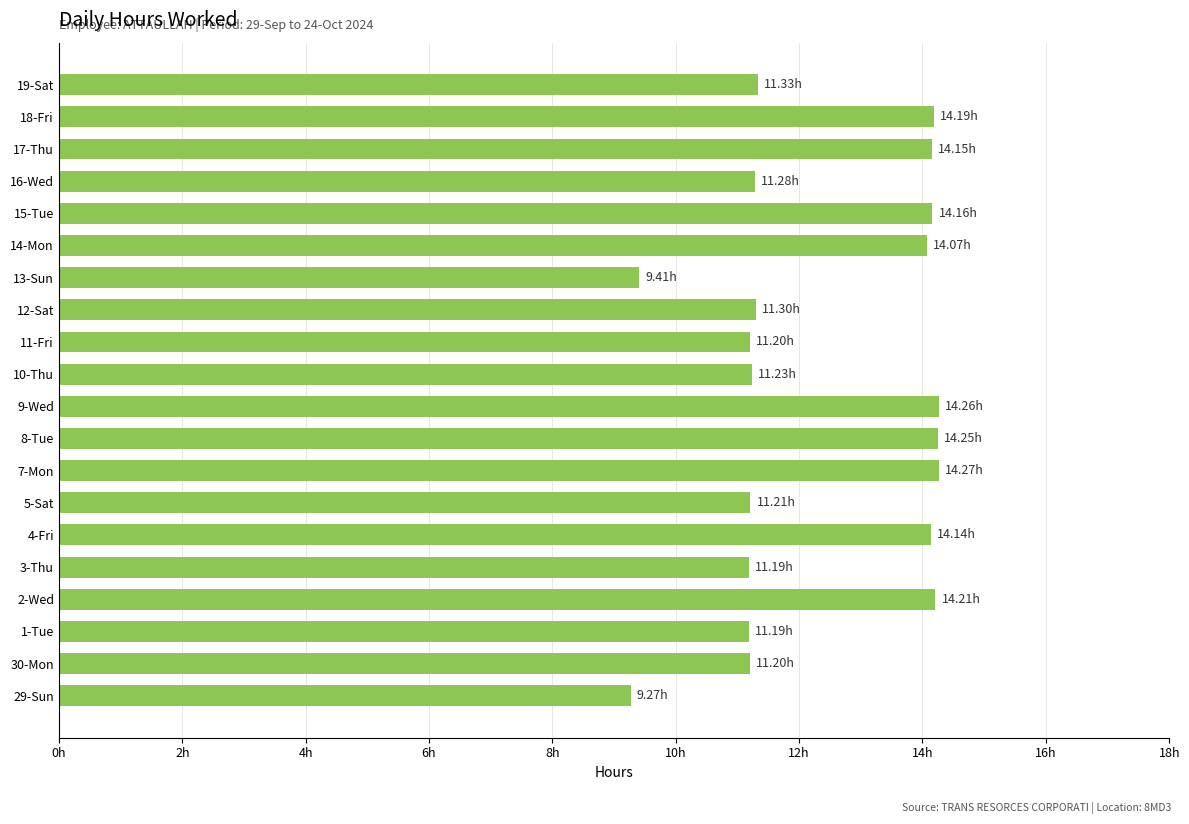

Are the bars horizontal?

Yes